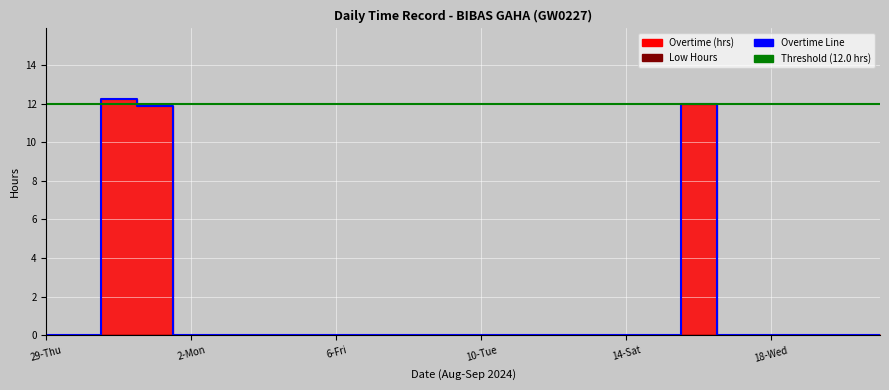

Reading left to right, extract all data points from this chart.

0.0	0.0	12.2	11.9	0.0	0.0	0.0	0.0	0.0	0.0	0.0	0.0	0.0	0.0	0.0	0.0	0.0	0.0	12.0	0.0	0.0	0.0	0.0	0.0